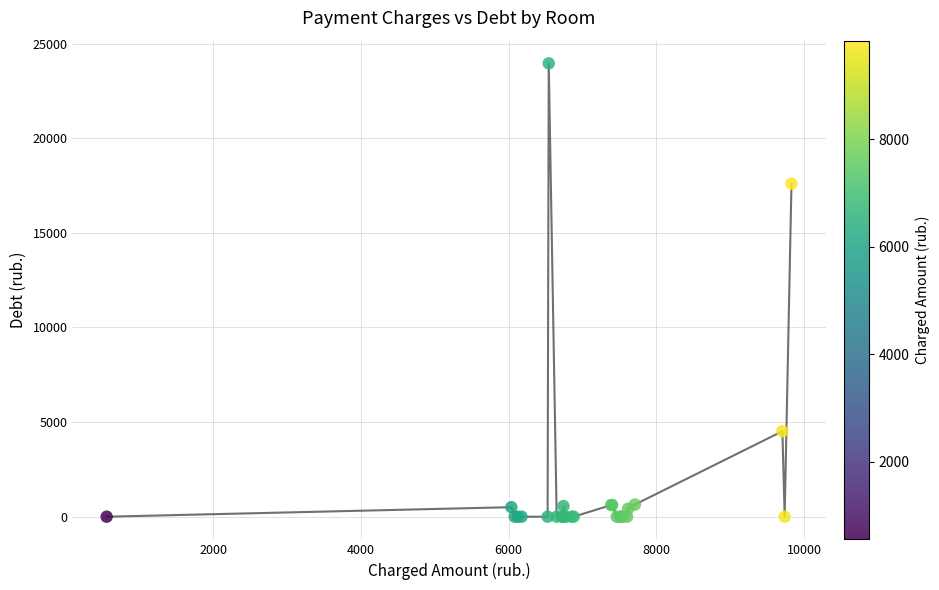

What Y value in the scatter plot is closest to 11980?

17602.0